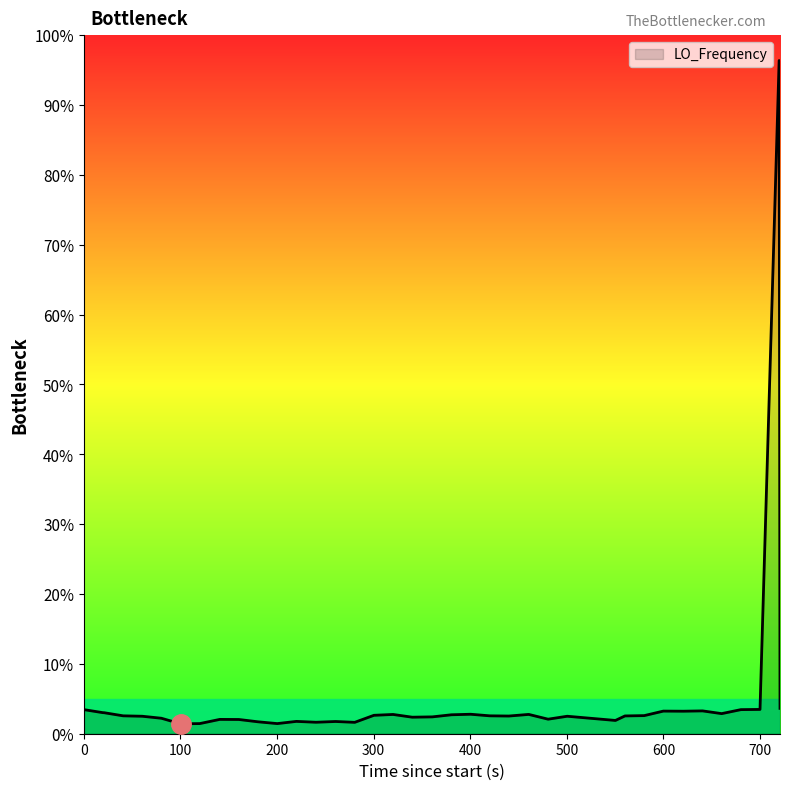

How many lines are shown in the chart?

1